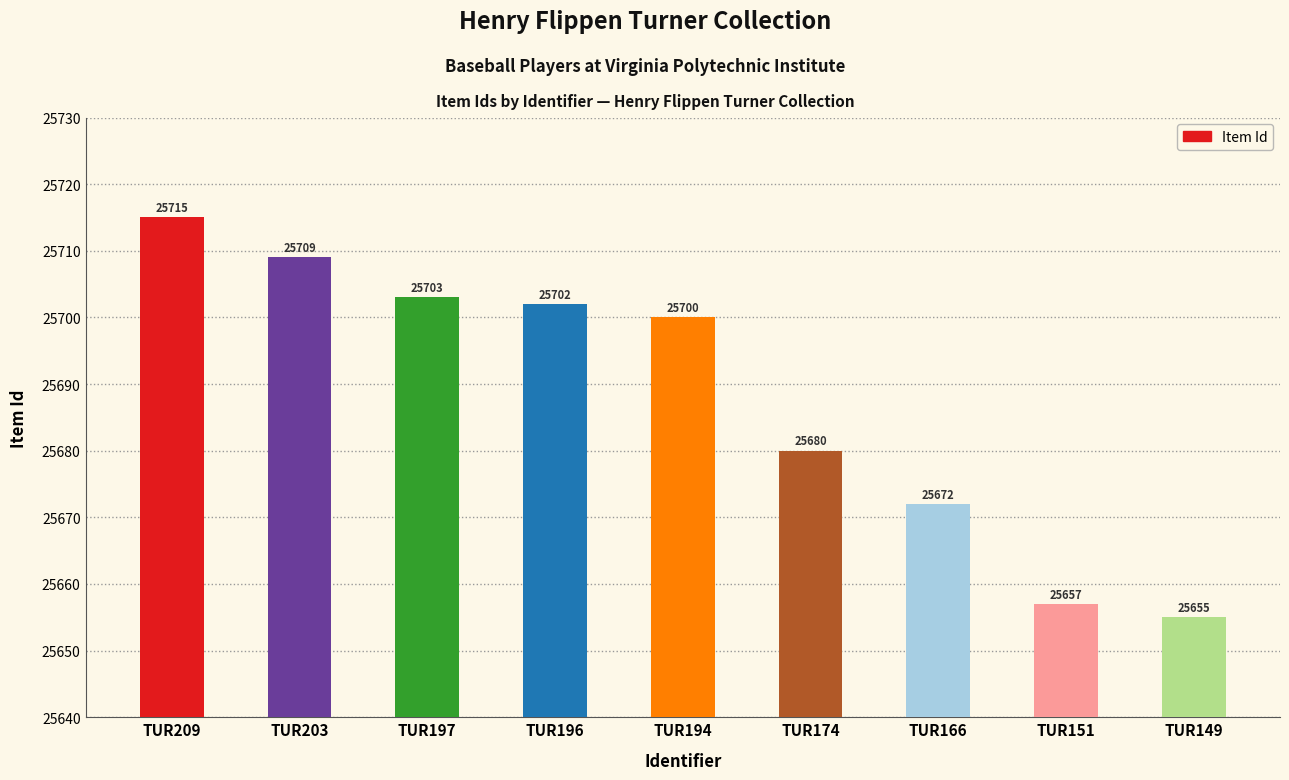

What is the sum of all values?

231193